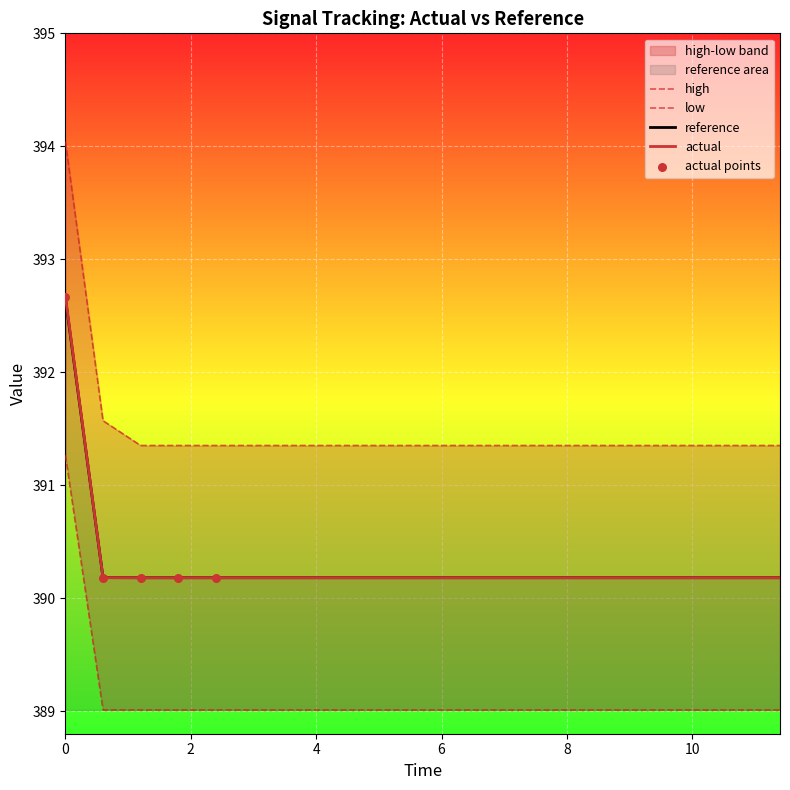

What is the lowest value of the actual series?

390.2